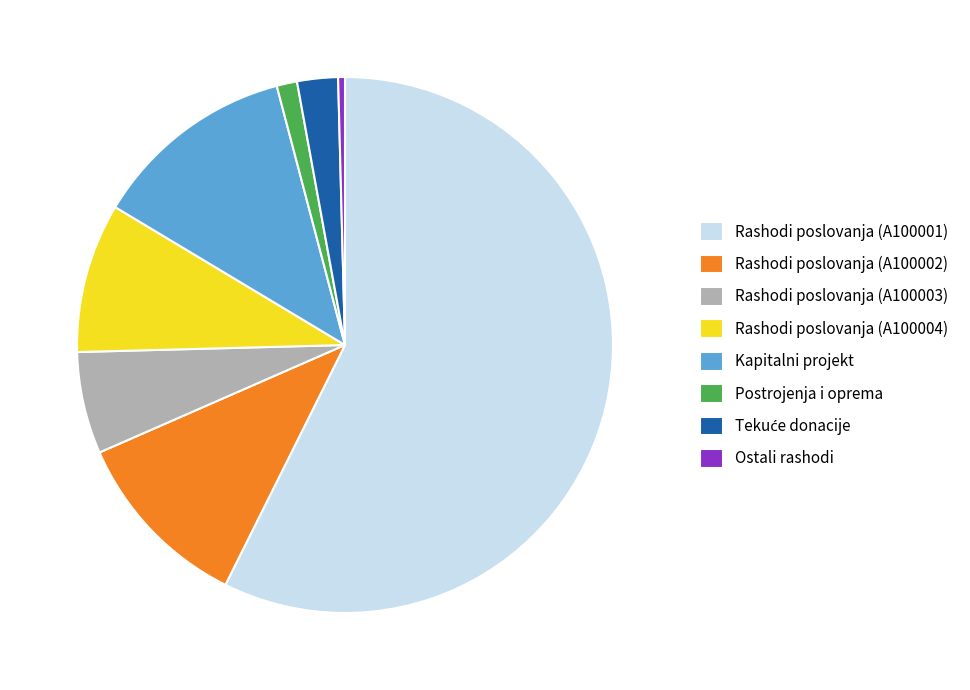

Which category has the biggest portion of the pie?

Rashodi poslovanja (A100001)